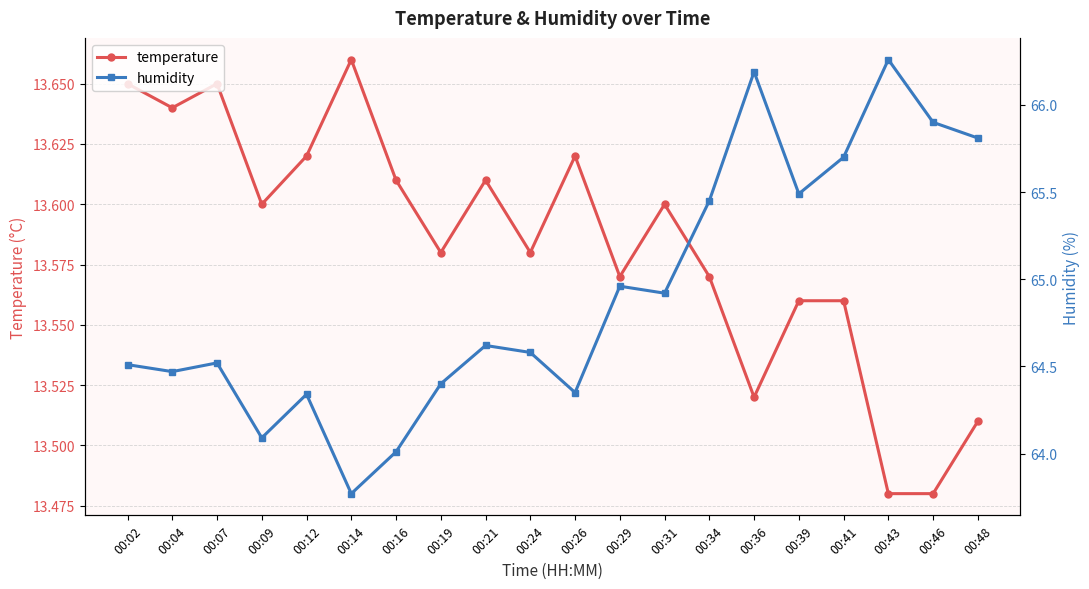

Does the chart have visible grid lines?

Yes